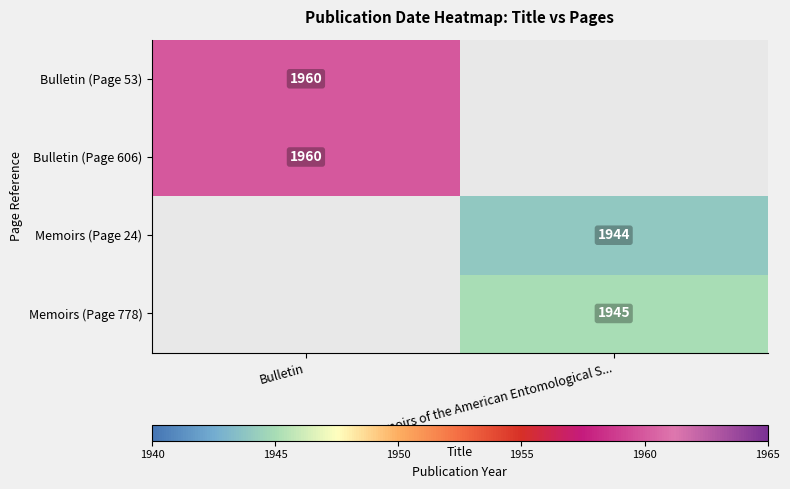

Is it true that Bulletin (Page 53) equals 704 at Bulletin?

False